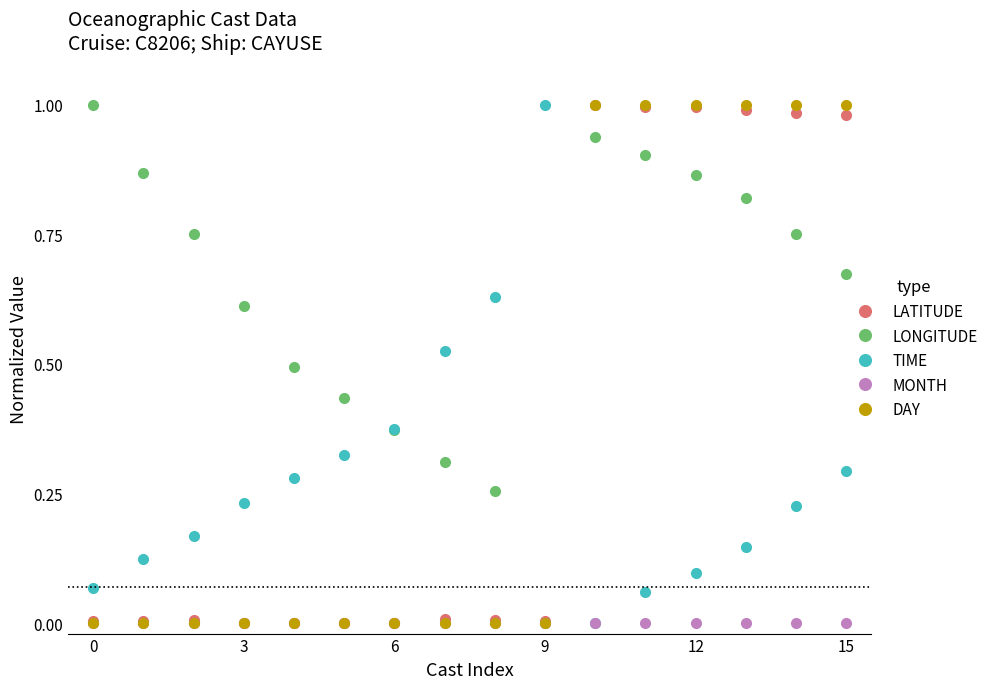

In LONGITUDE, how many points are lower than both neighbors (excluding endpoints)?

1